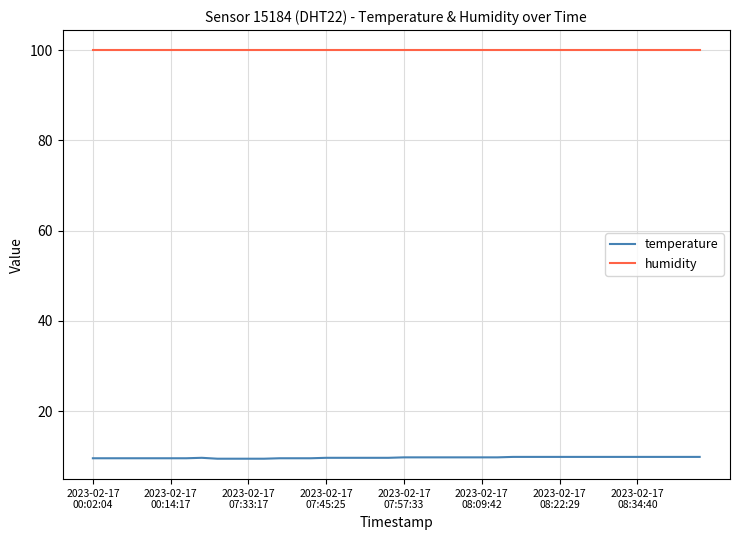

True or false: humidity and temperature cross at least once.

False